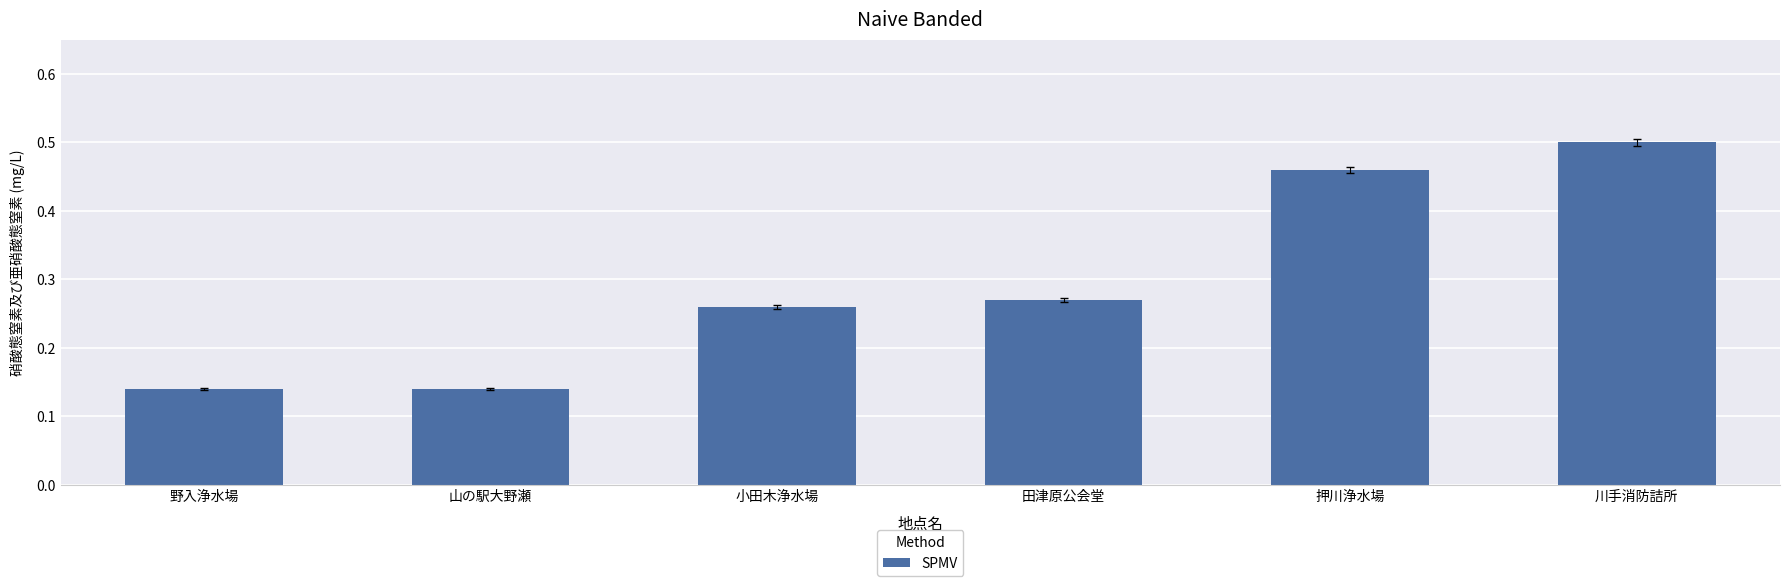

Which category has the highest value across all series?

川手消防詰所